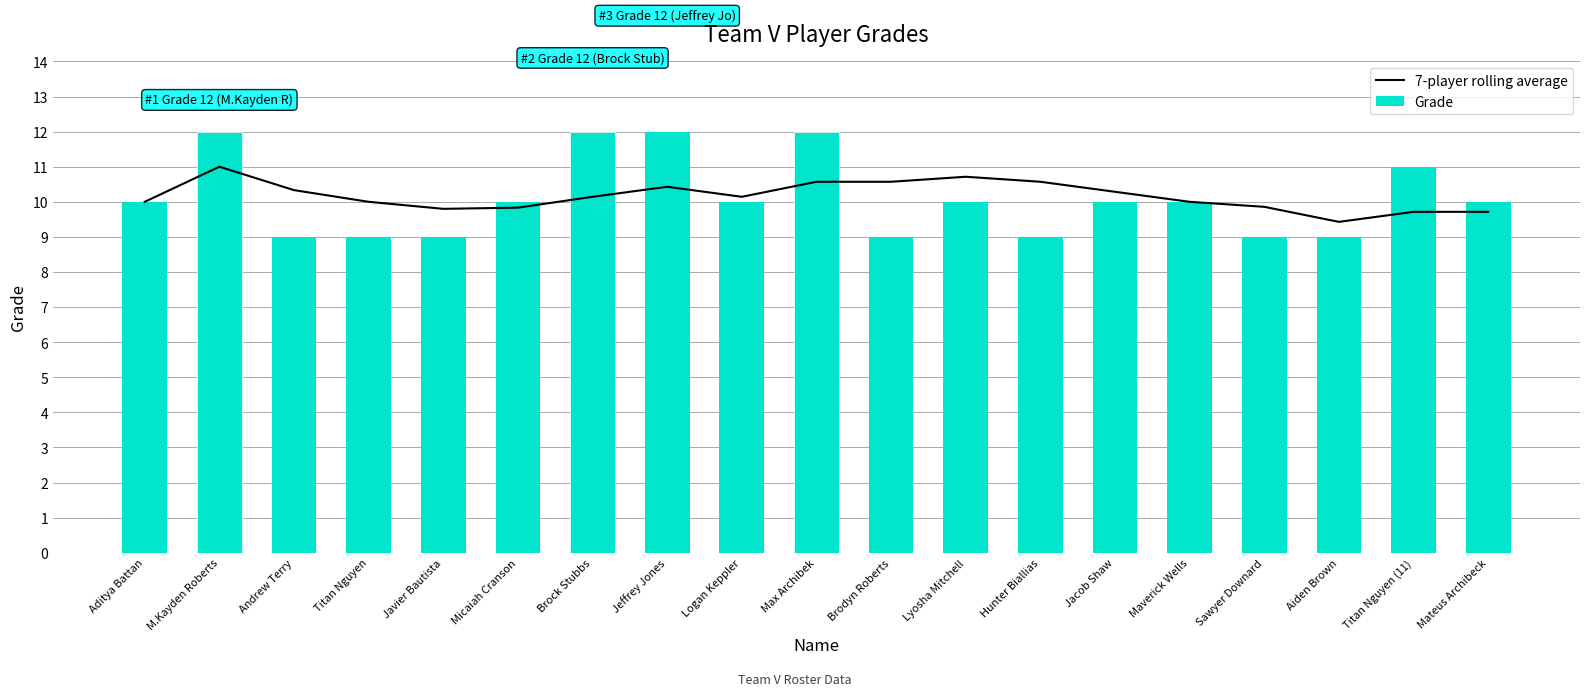

At which label does 7-player rolling average reach its minimum?

Aiden Brown